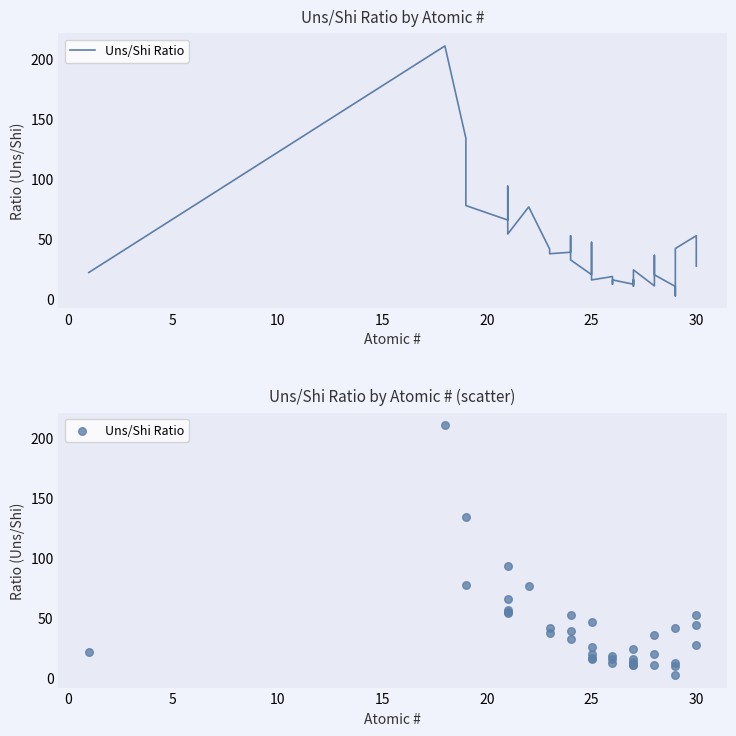

Which has a higher value, 16 or 15?

15